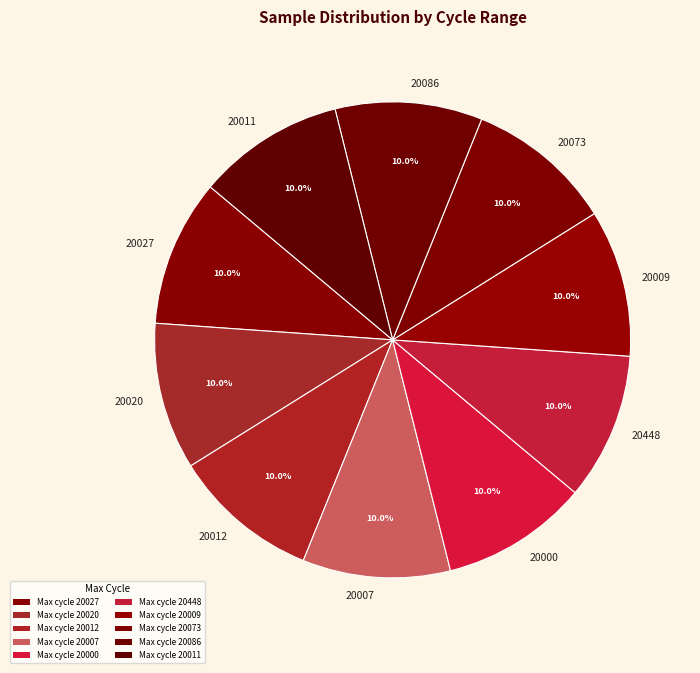

What is the ratio of the value at 20009 to the value at 20012?

1.0